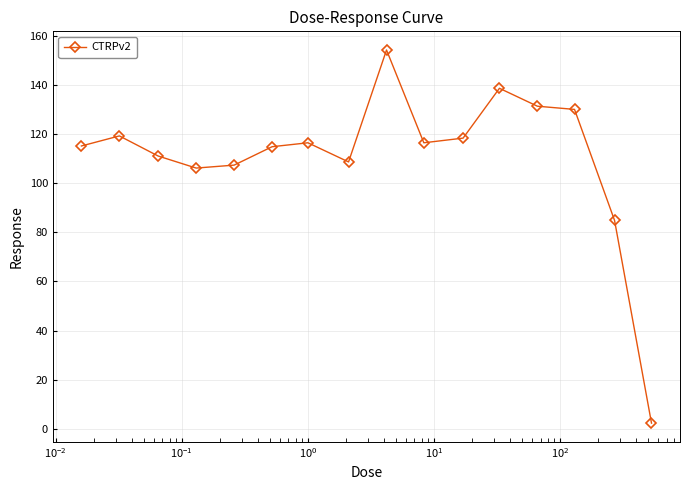

What is the greatest value displayed?

154.3